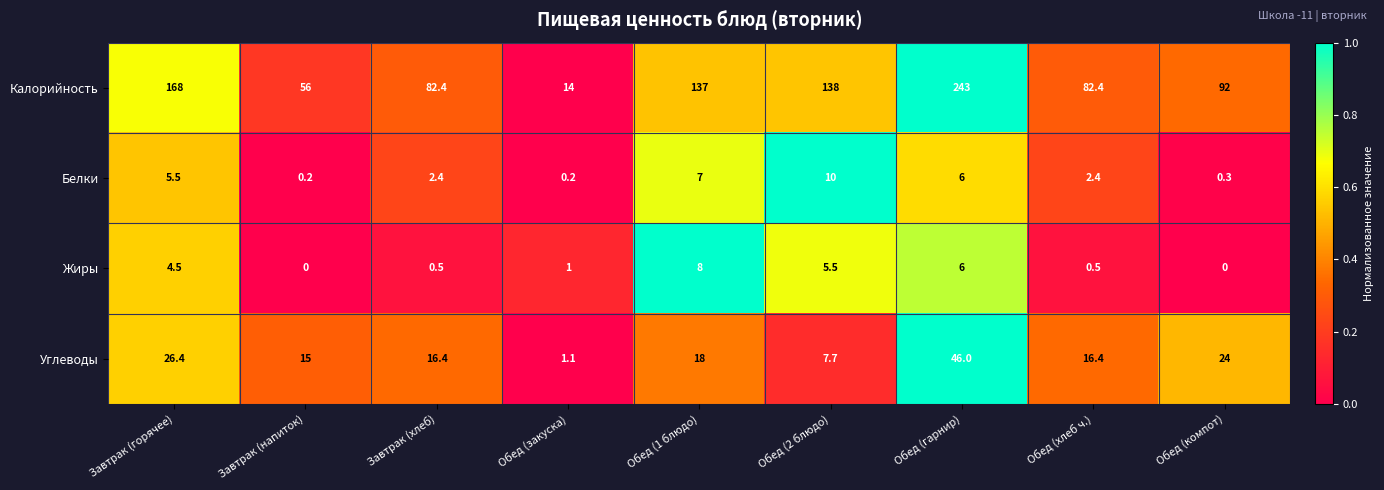

Which series has the largest total across all categories?

Калорийность